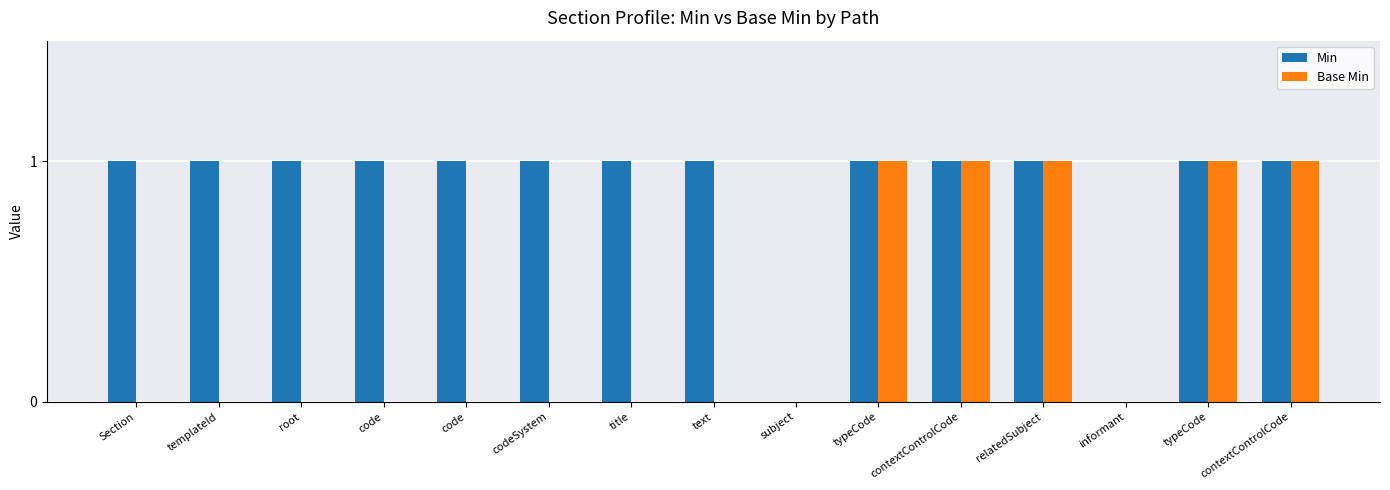

What is the sum of the Min values at subject and code?

1